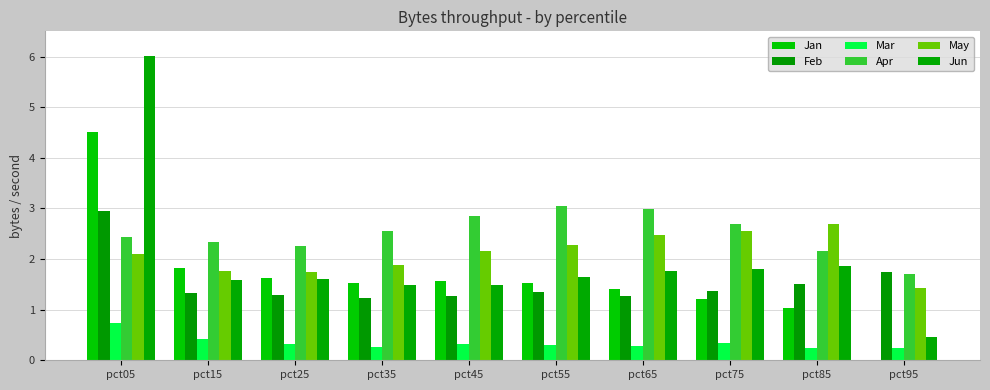

Reading left to right, list all the values displayed in this chart.

Jan: pct05=4.5	pct15=1.8	pct25=1.6	pct35=1.5	pct45=1.6	pct55=1.5	pct65=1.4	pct75=1.2	pct85=1.0	pct95=0.0
Feb: pct05=3.0	pct15=1.3	pct25=1.3	pct35=1.2	pct45=1.3	pct55=1.3	pct65=1.3	pct75=1.4	pct85=1.5	pct95=1.7
Mar: pct05=0.7	pct15=0.4	pct25=0.3	pct35=0.3	pct45=0.3	pct55=0.3	pct65=0.3	pct75=0.3	pct85=0.2	pct95=0.2
Apr: pct05=2.4	pct15=2.3	pct25=2.3	pct35=2.6	pct45=2.8	pct55=3.0	pct65=3.0	pct75=2.7	pct85=2.2	pct95=1.7
May: pct05=2.1	pct15=1.8	pct25=1.7	pct35=1.9	pct45=2.2	pct55=2.3	pct65=2.5	pct75=2.6	pct85=2.7	pct95=1.4
Jun: pct05=6.0	pct15=1.6	pct25=1.6	pct35=1.5	pct45=1.5	pct55=1.7	pct65=1.8	pct75=1.8	pct85=1.9	pct95=0.5